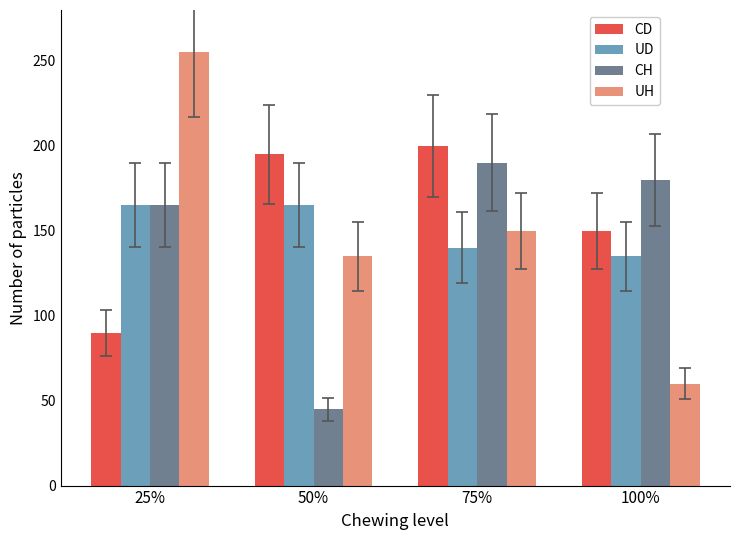

Rank the series by their maximum value, from lowest to highest.

UD, CH, CD, UH